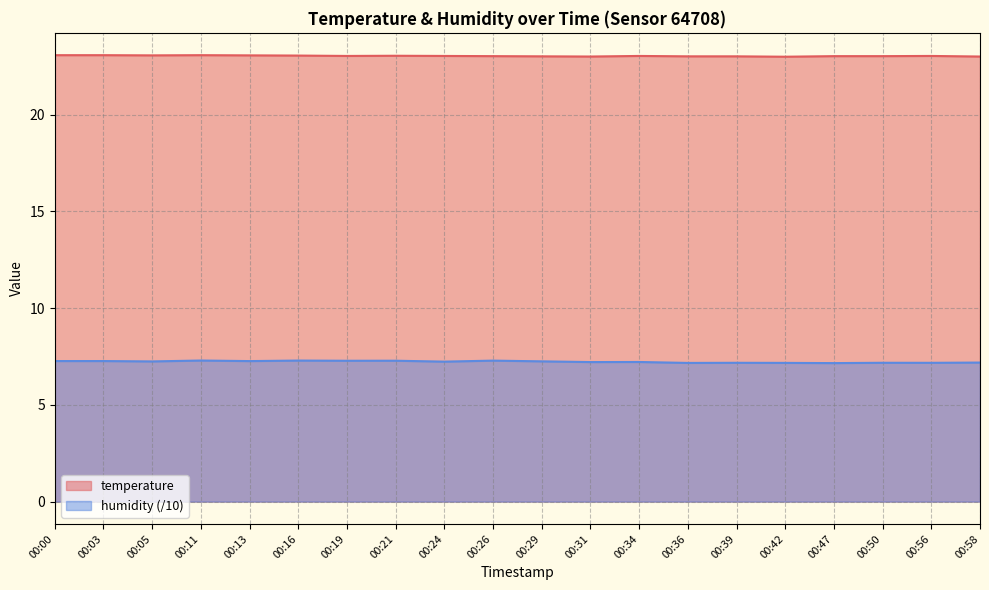

How many data points does each series have?

20